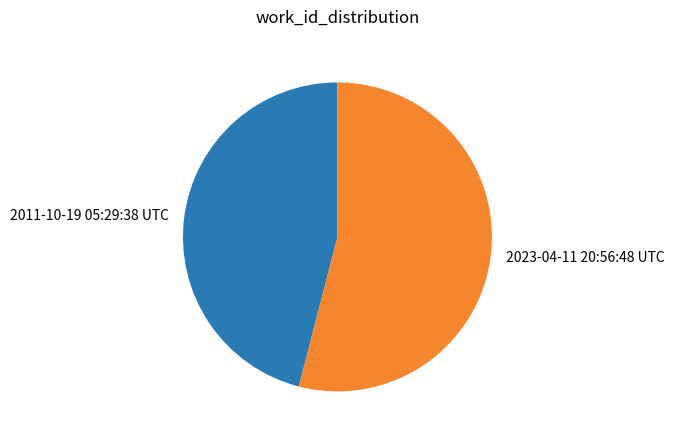

How many slices are in this pie chart?

2